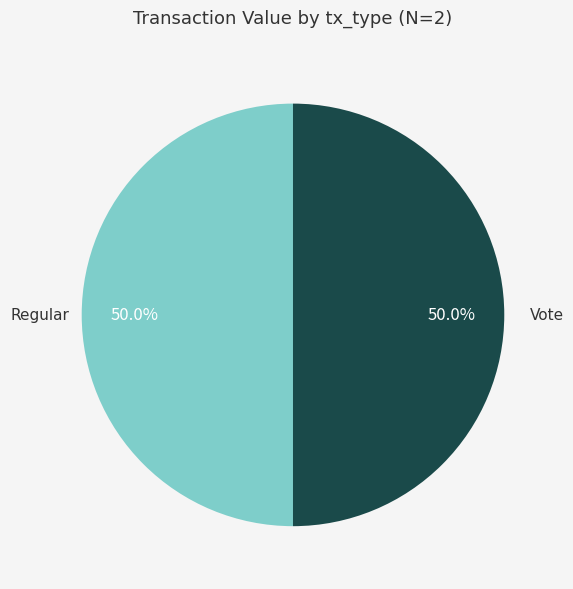

Rank the categories by value from highest to lowest.

Vote (io_index=2), Regular (io_index=0)